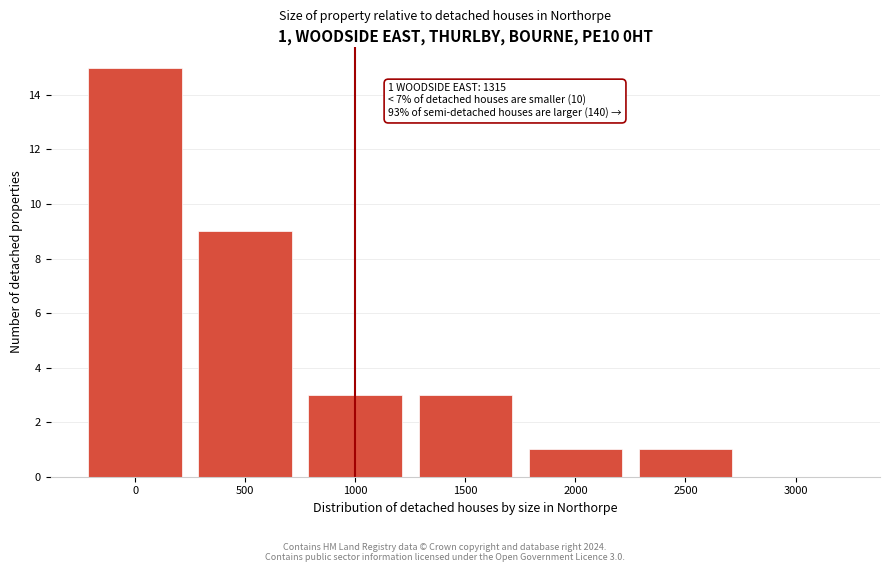

Reading left to right, list all the values displayed in this chart.

0=15	500=9	1000=3	1500=3	2000=1	2500=1	3000=0